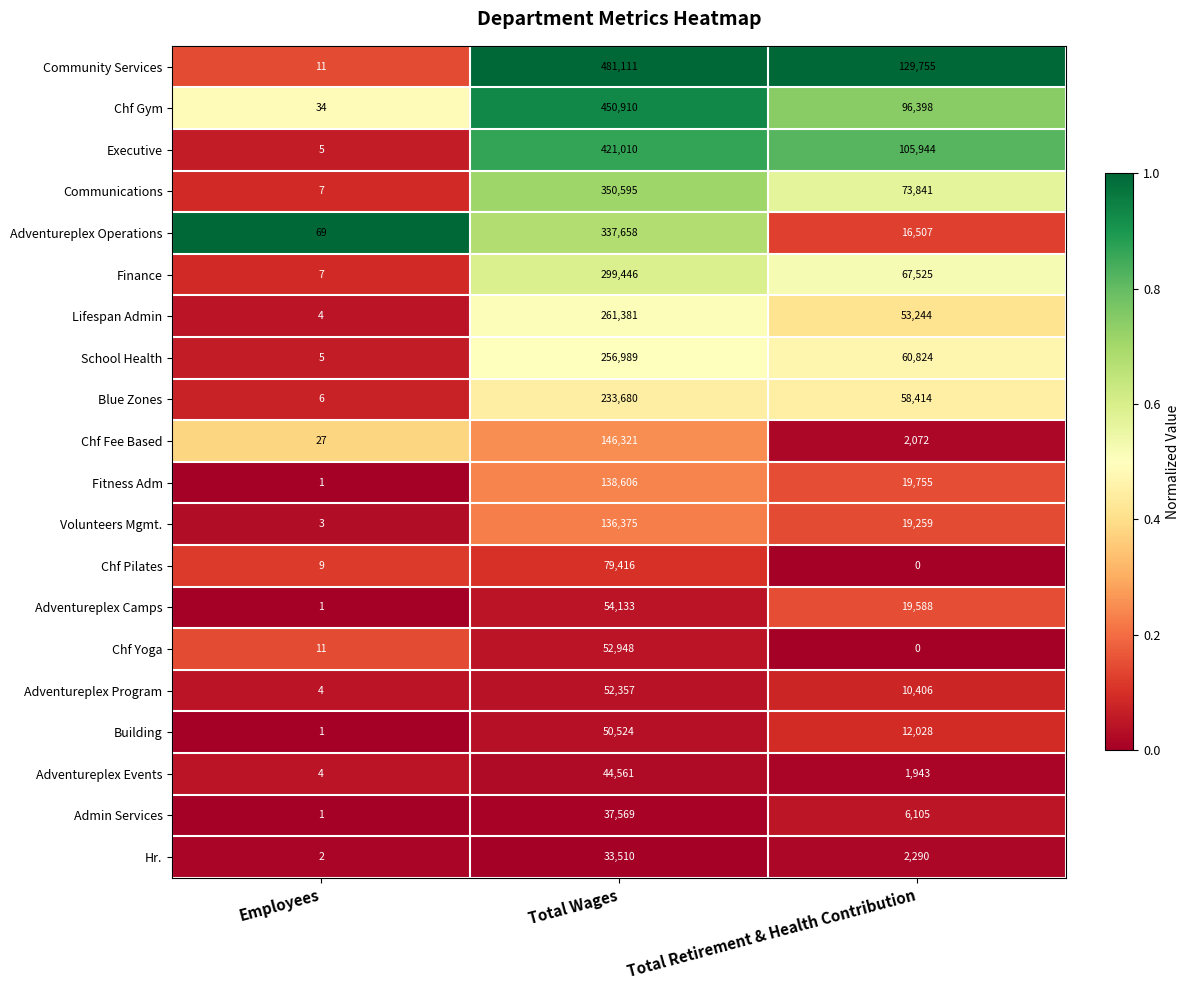

What is the sum of all Adventureplex Events values?

46508